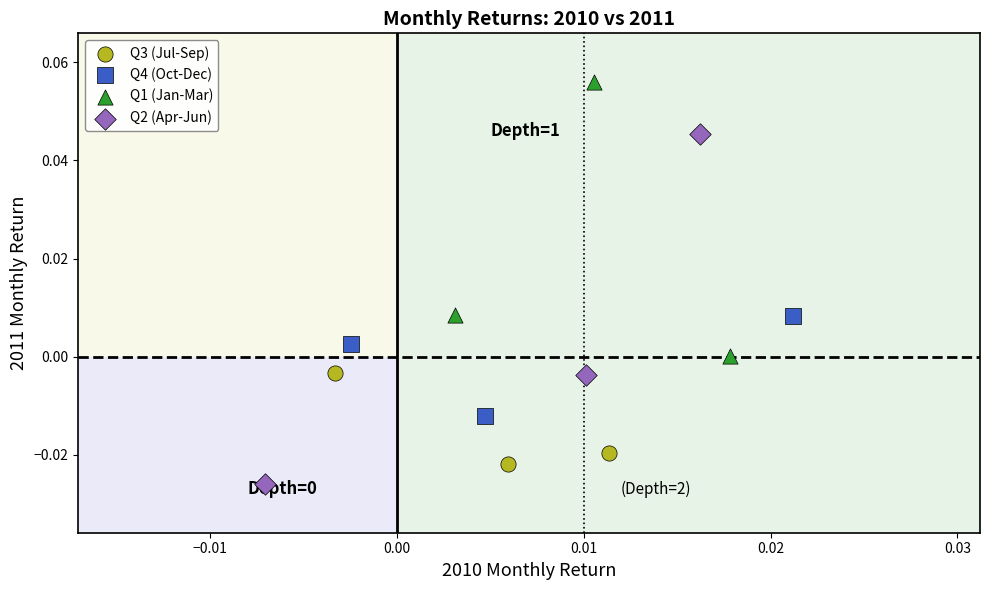

What are all the series names shown in the legend?

Q3 (Jul-Sep), Q4 (Oct-Dec), Q1 (Jan-Mar), Q2 (Apr-Jun)